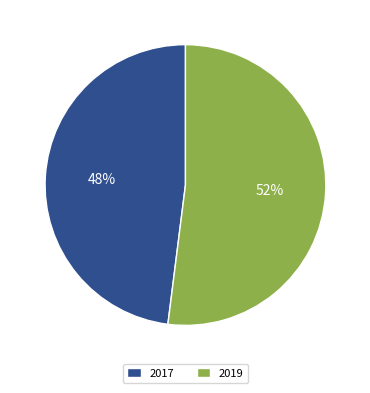

Do 2019 and 2017 together represent more than half of the pie?

Yes